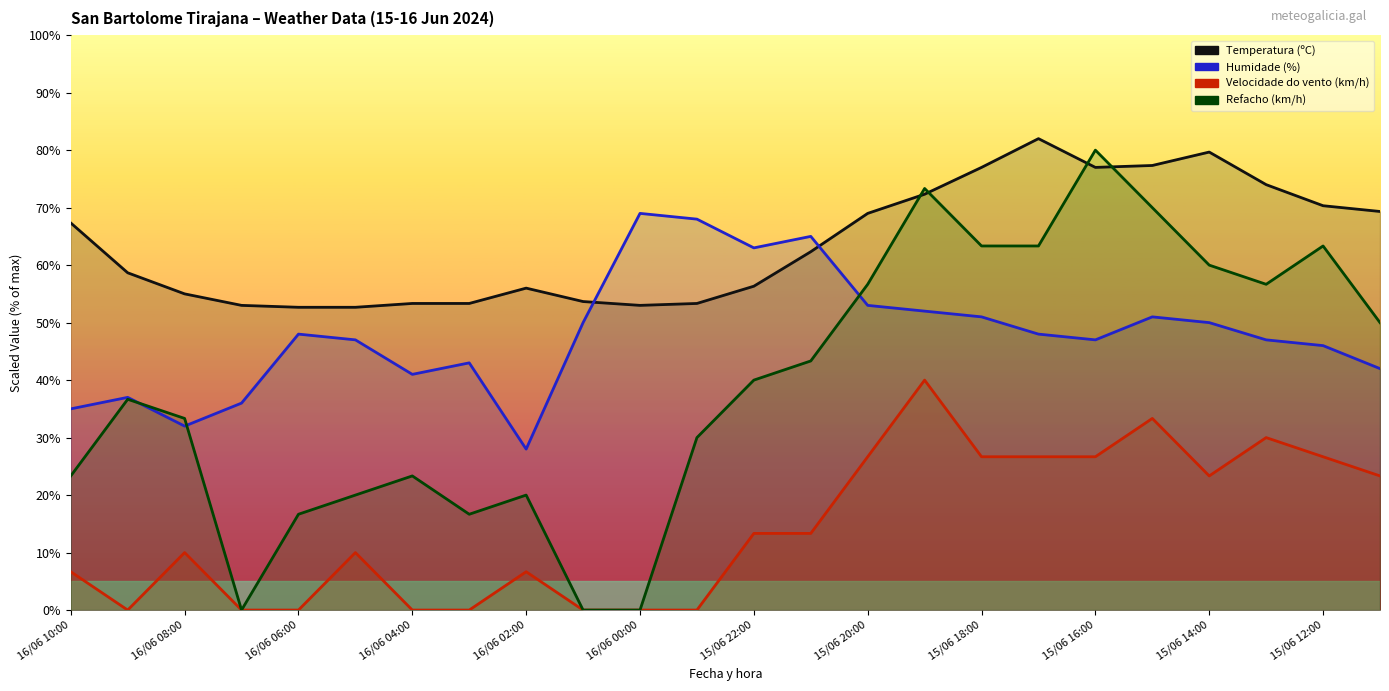

What is the spread (max minus min) of values at 15/06 17:00?

55.3